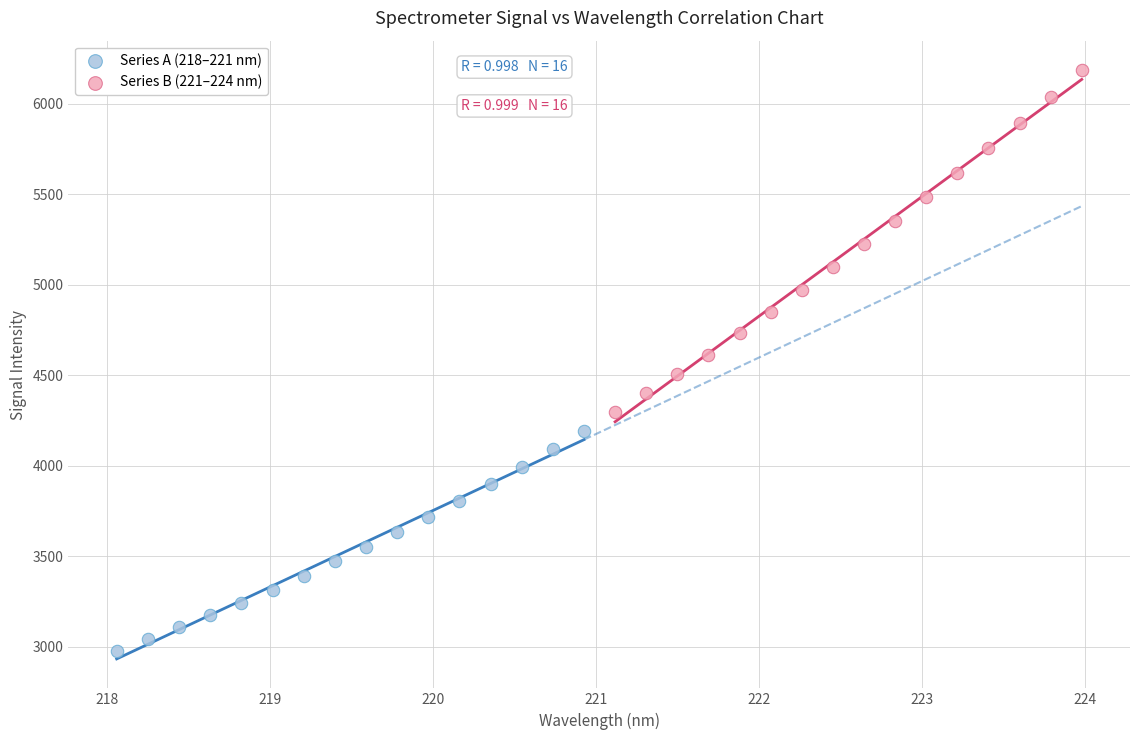

Which series has the largest Y range (max minus min)?

Series B (221–224 nm)